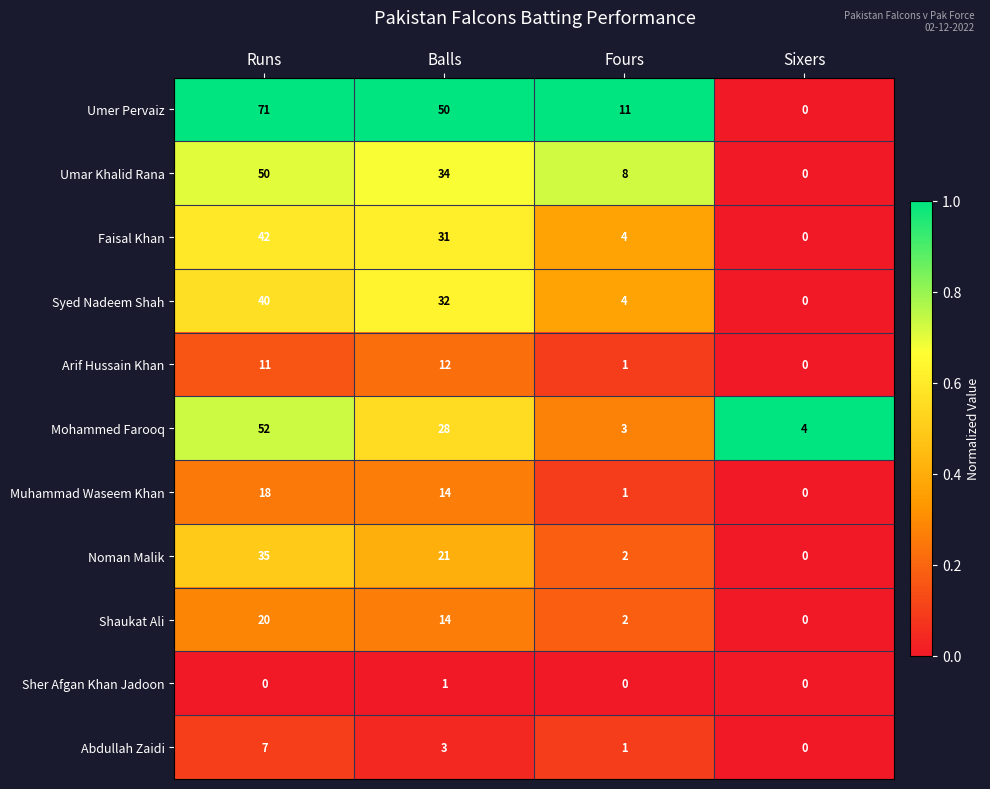

What is the greatest value displayed?

71